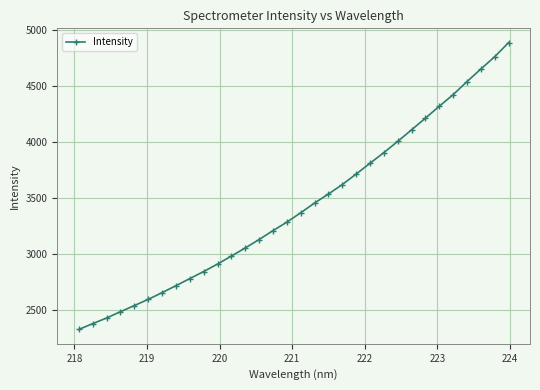

What is the minimum value shown in the chart?

2327.0